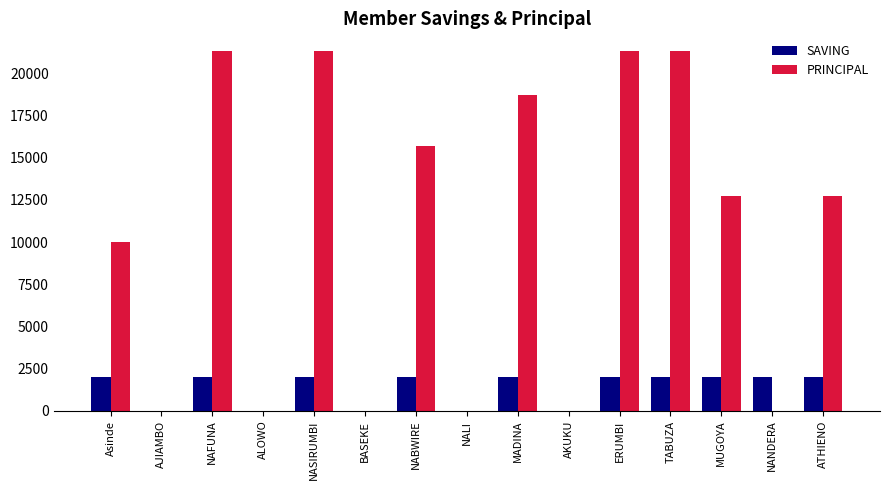

Is the value of PRINCIPAL at NABWIRE greater than the value of SAVING at AKUKU?

Yes